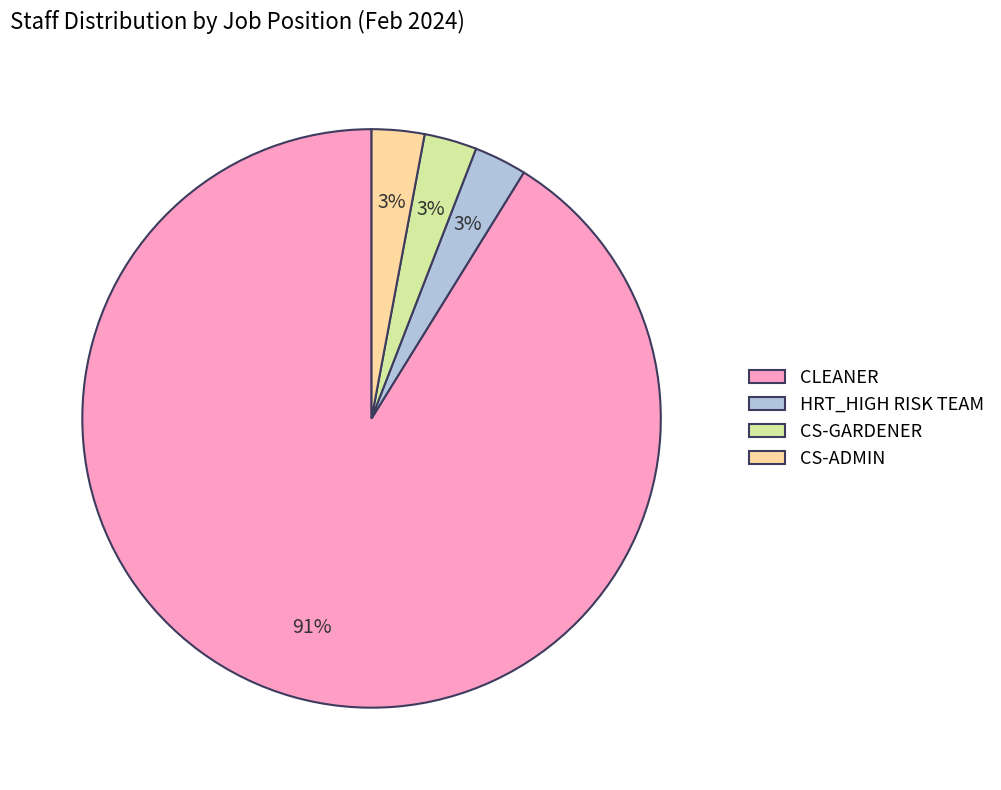

Approximately how many times larger is the value at CS-GARDENER compared to HRT_HIGH RISK TEAM?

1.0